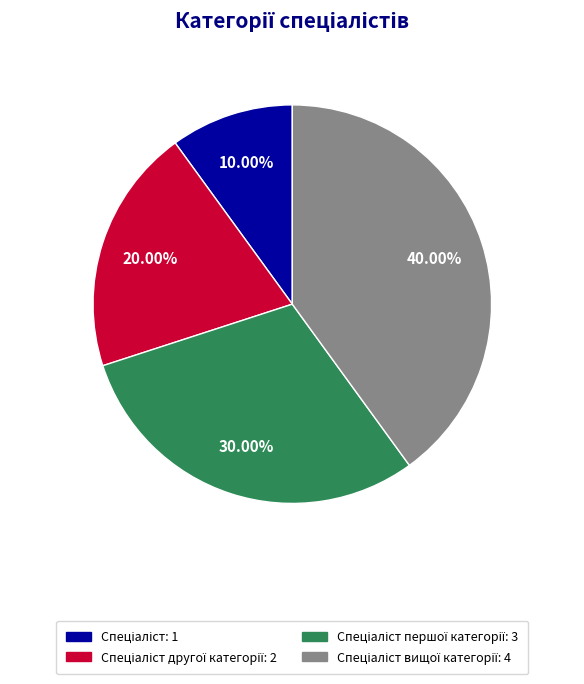

Is there a majority slice in this chart?

No